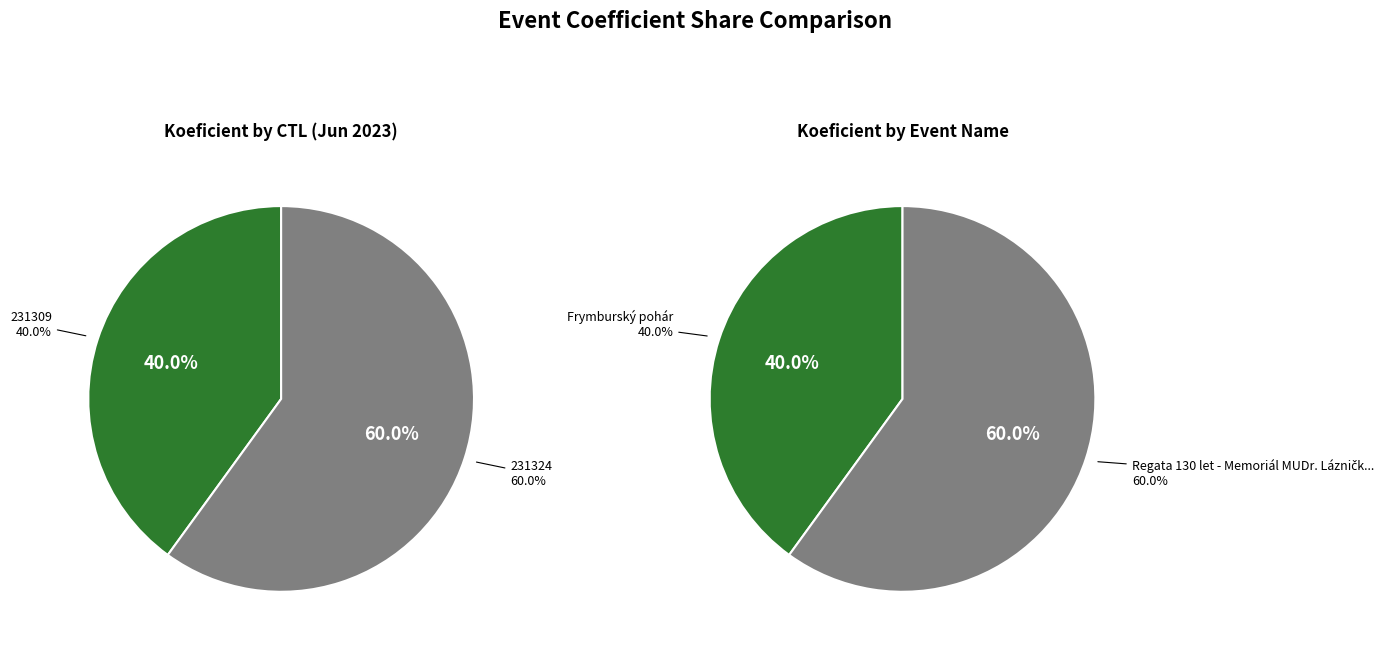

To the nearest percent, what is the combined percentage of 231324 and 231309?

100%